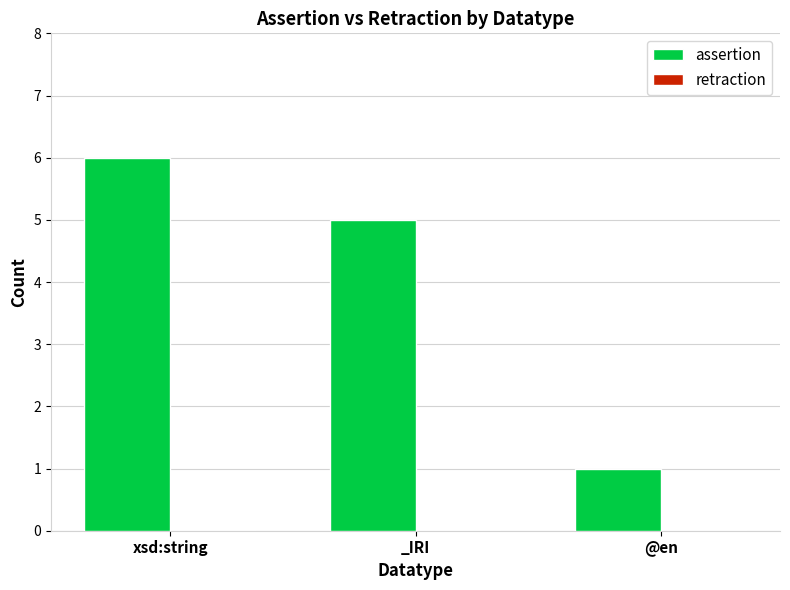

What is the label of the 2nd bar from the left?

_IRI